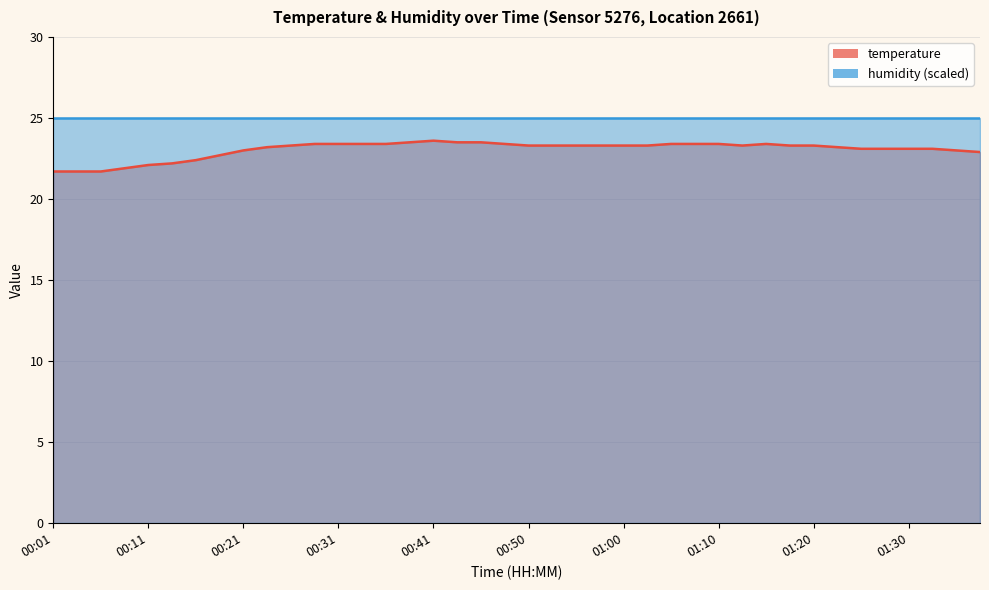

What is the label of the 20th point from the left?

00:48